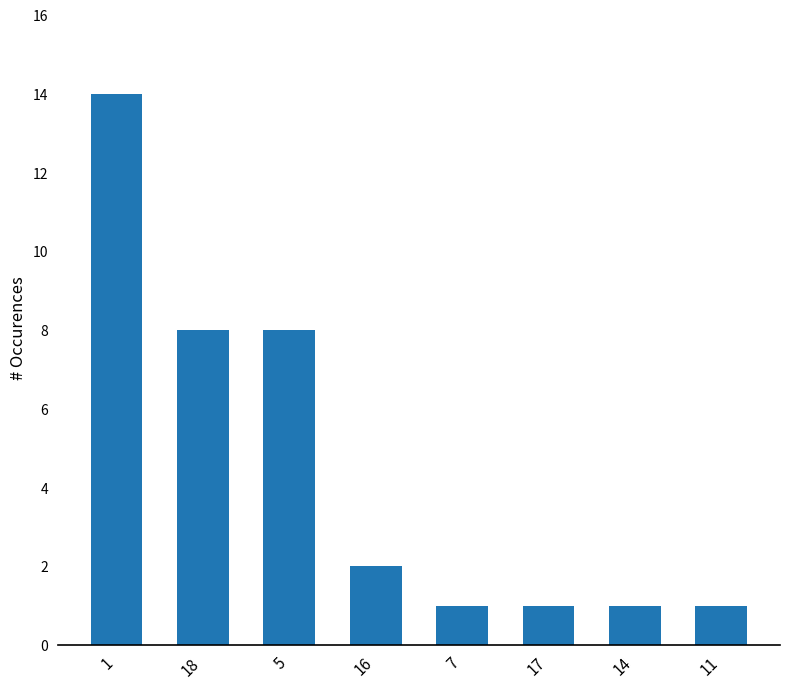

Reading left to right, extract all data points from this chart.

1=14	18=8	5=8	16=2	7=1	17=1	14=1	11=1